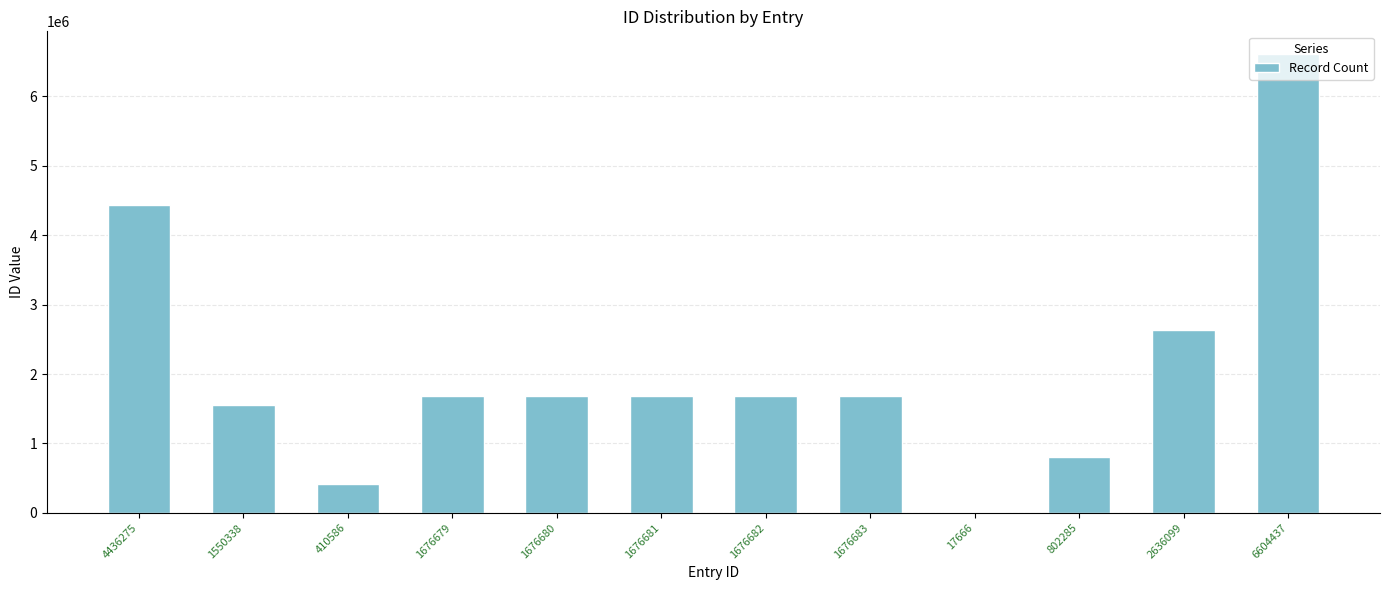

What is the sum of all values?

24841091